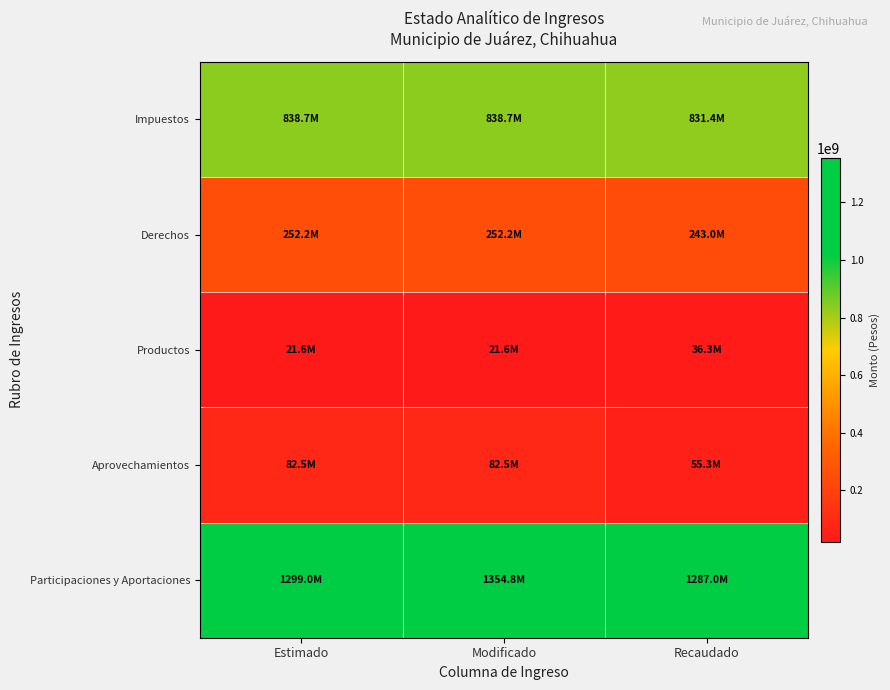

How many distinct data groups are displayed?

5